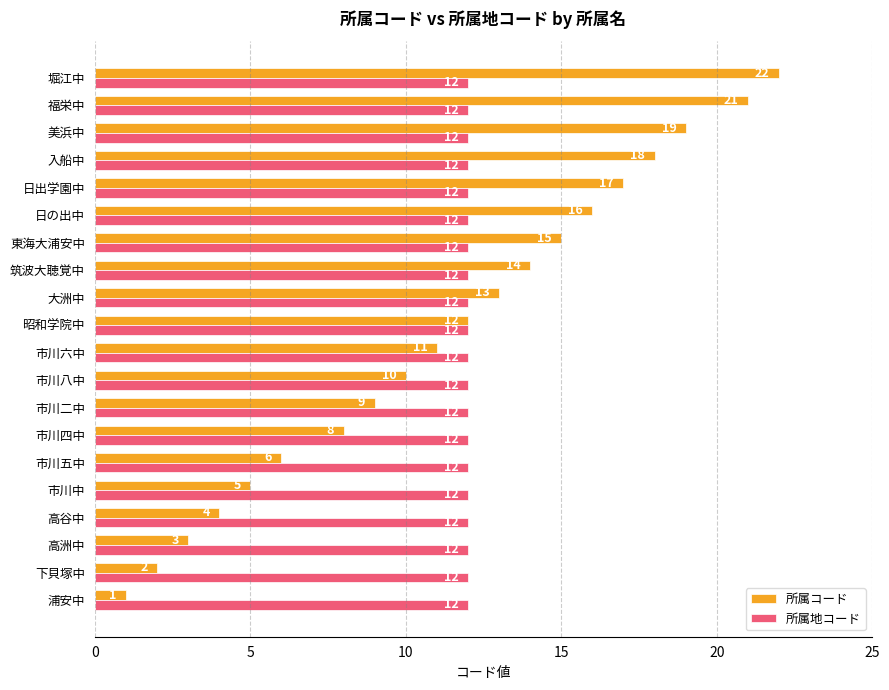

List the labels in order of 所属コード value, smallest first.

浦安中, 下貝塚中, 高洲中, 高谷中, 市川中, 市川五中, 市川四中, 市川二中, 市川八中, 市川六中, 昭和学院中, 大洲中, 筑波大聴覚中, 東海大浦安中, 日の出中, 日出学園中, 入船中, 美浜中, 福栄中, 堀江中